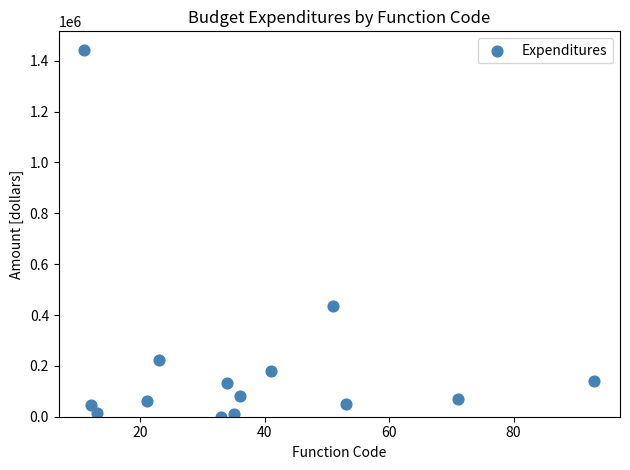

What Y value in the scatter plot is closest to 721970?

433713.2